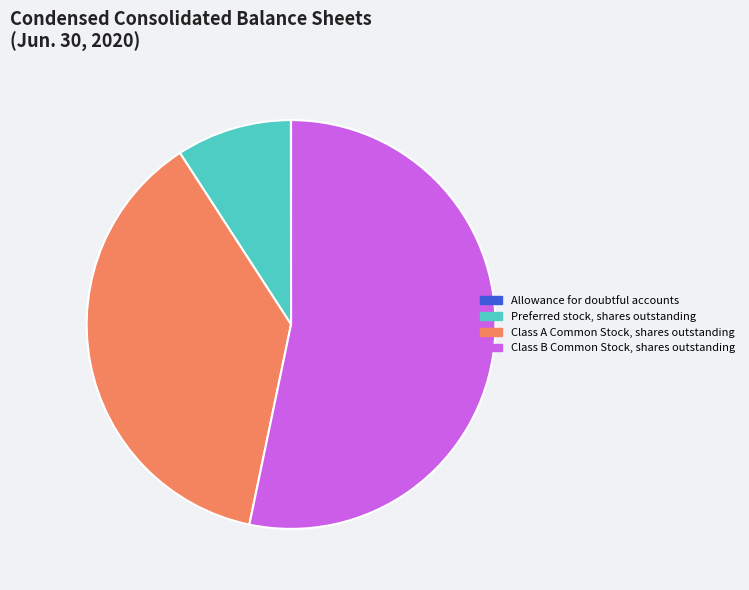

Approximately how many times larger is the value at Preferred stock, shares outstanding compared to Class A Common Stock, shares outstanding?

0.2